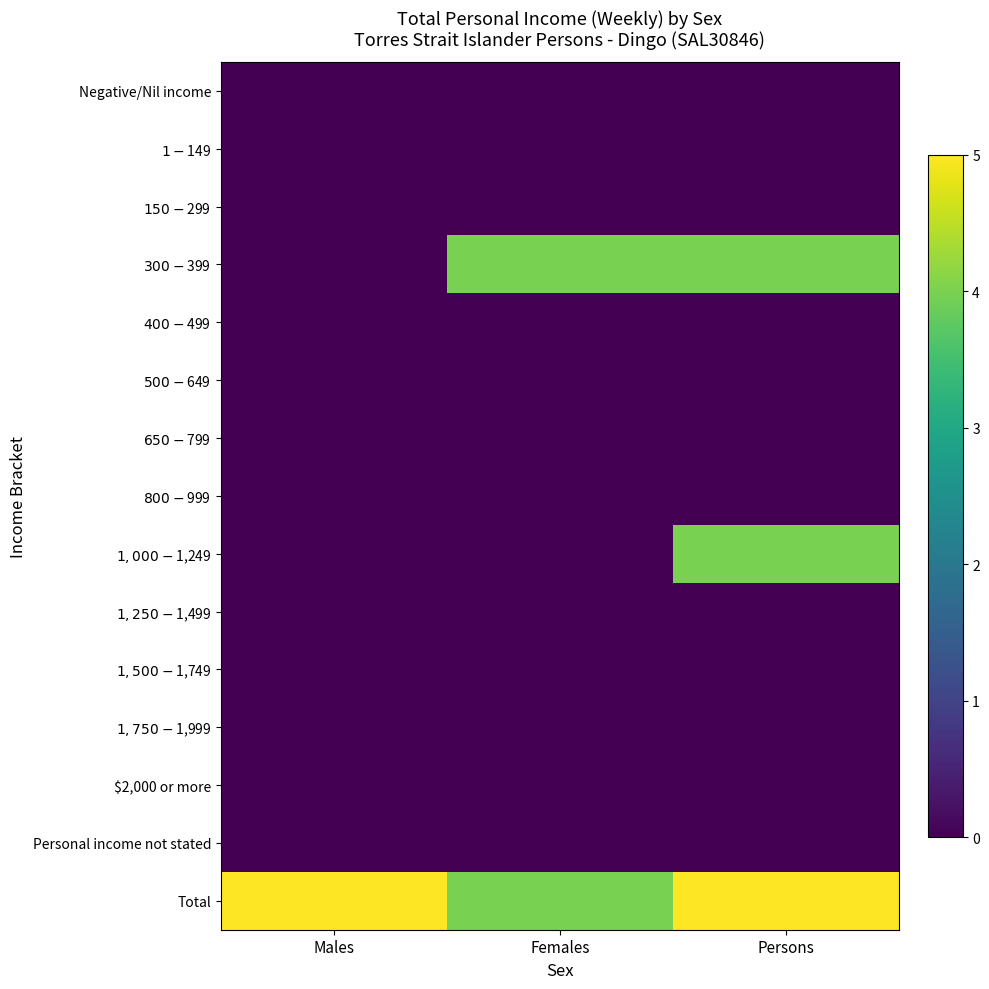

Rank the series by their maximum value, from lowest to highest.

Negative/Nil income, $1-$149, $150-$299, $400-$499, $500-$649, $650-$799, $800-$999, $1,250-$1,499, $1,500-$1,749, $1,750-$1,999, $2,000 or more, Personal income not stated, $300-$399, $1,000-$1,249, Total